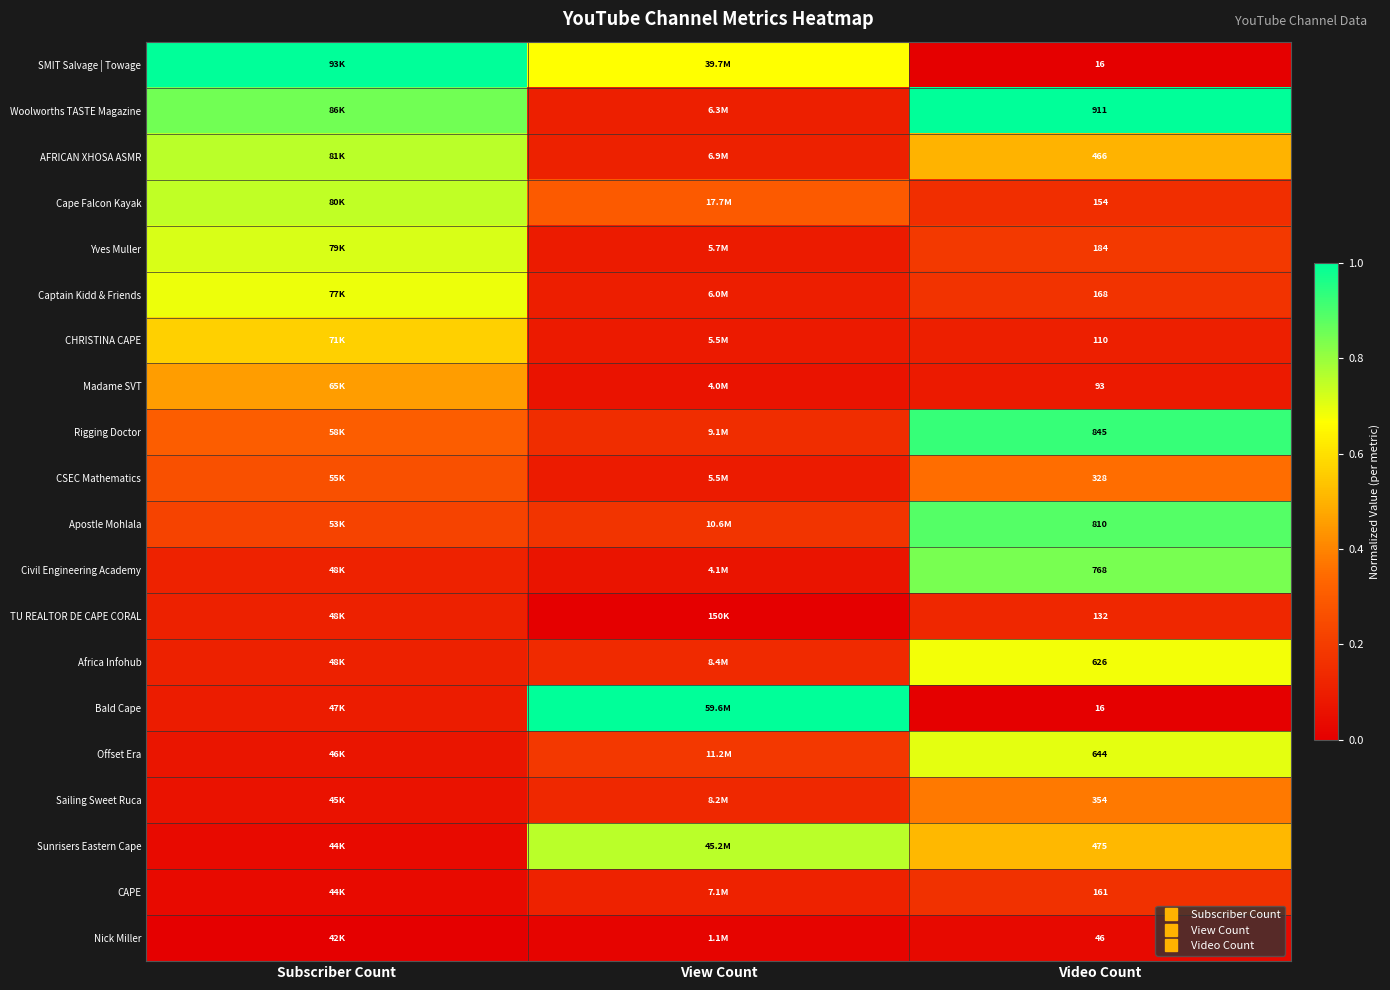

Rank the series by their maximum value, from lowest to highest.

Nick Miller, TU REALTOR DE CAPE CORAL, CAPE, CSEC Mathematics, Sailing Sweet Ruca, Madame SVT, CHRISTINA CAPE, Africa Infohub, Captain Kidd & Friends, Offset Era, Yves Muller, Cape Falcon Kayak, AFRICAN XHOSA ASMR, Sunrisers Eastern Cape, Civil Engineering Academy, Apostle Mohlala, Rigging Doctor, SMIT Salvage | Towage, Woolworths TASTE Magazine, Bald Cape